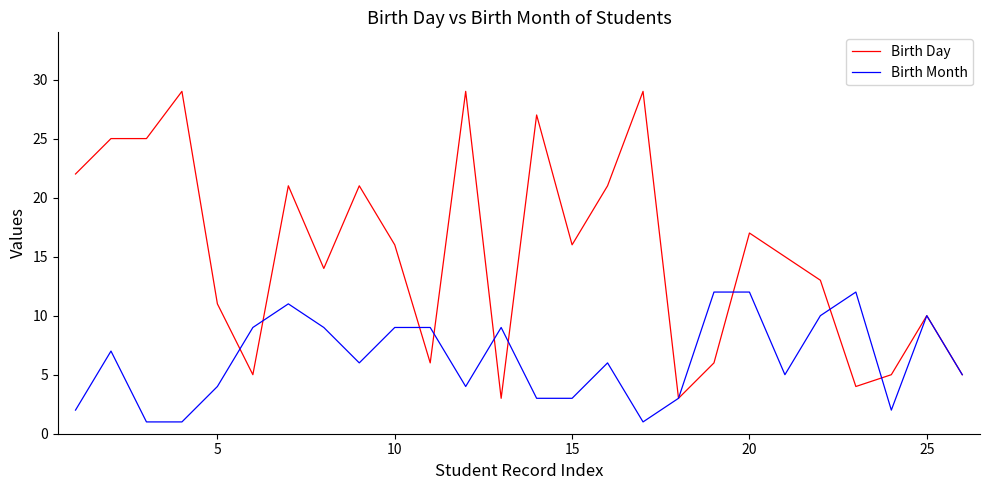

What is the maximum value shown in the chart?

29